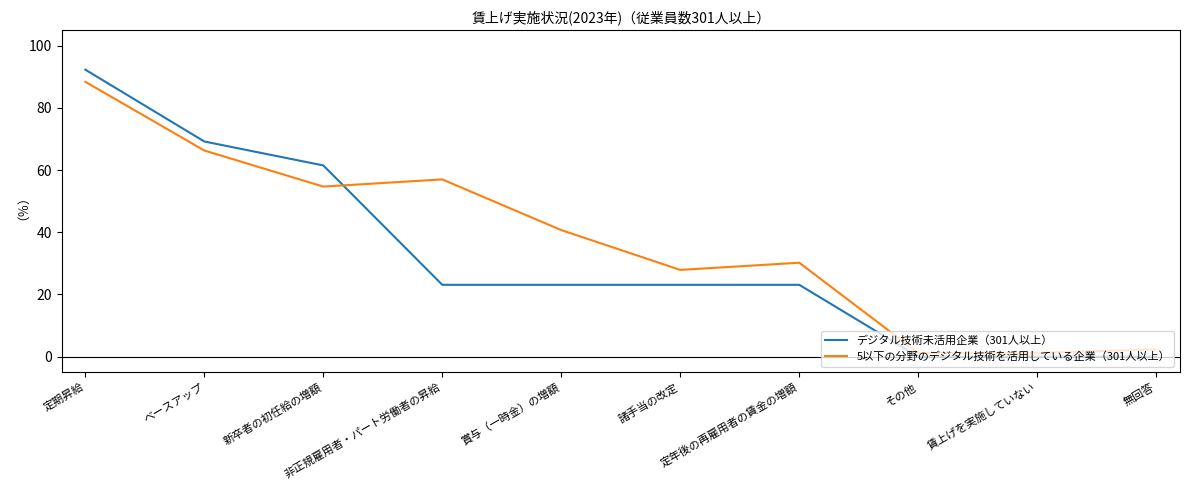

List the series in order of their overall mean, lowest first.

デジタル技術未活用企業（301人以上）, 5以下の分野のデジタル技術を活用している企業（301人以上）